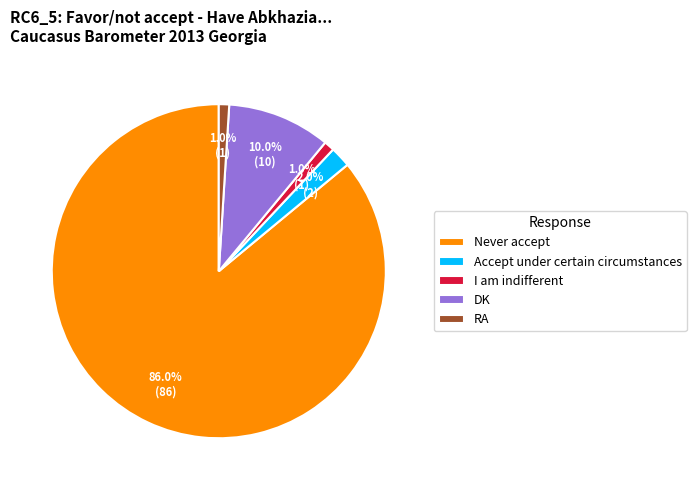

Is there a majority slice in this chart?

Yes